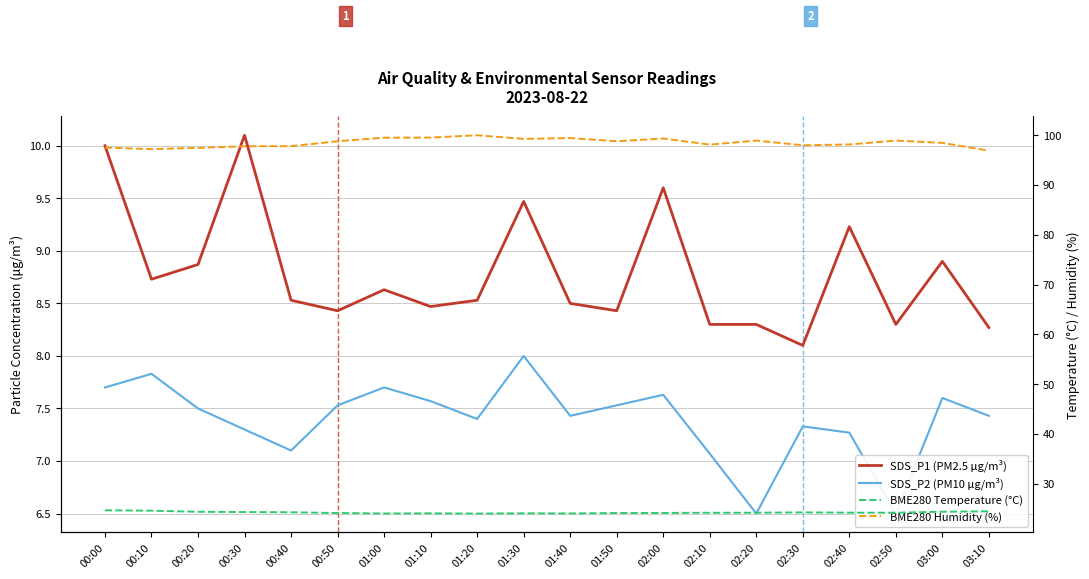

At which category is the sum across all series the highest?

01:30